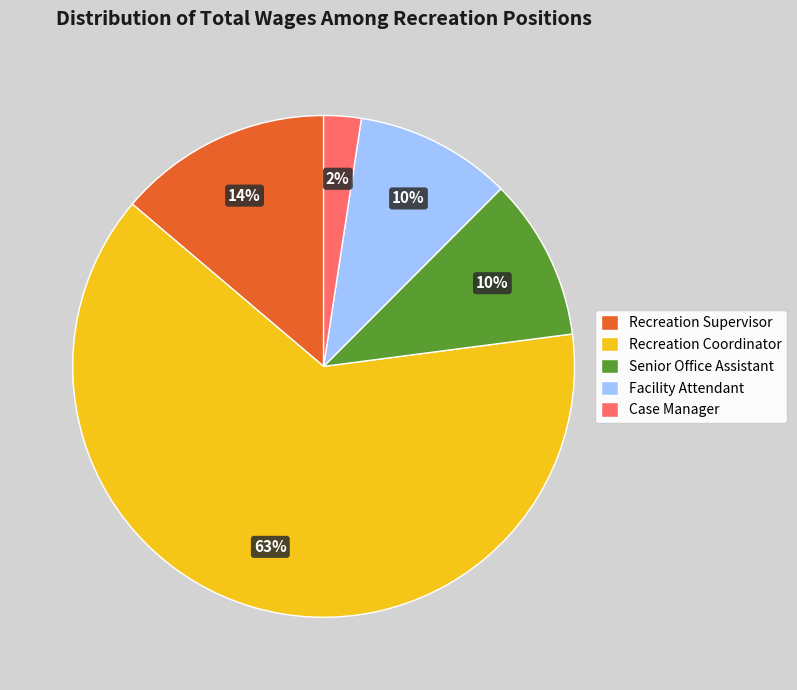

To the nearest percent, what is the combined percentage of Senior Office Assistant and Recreation Coordinator?

74%